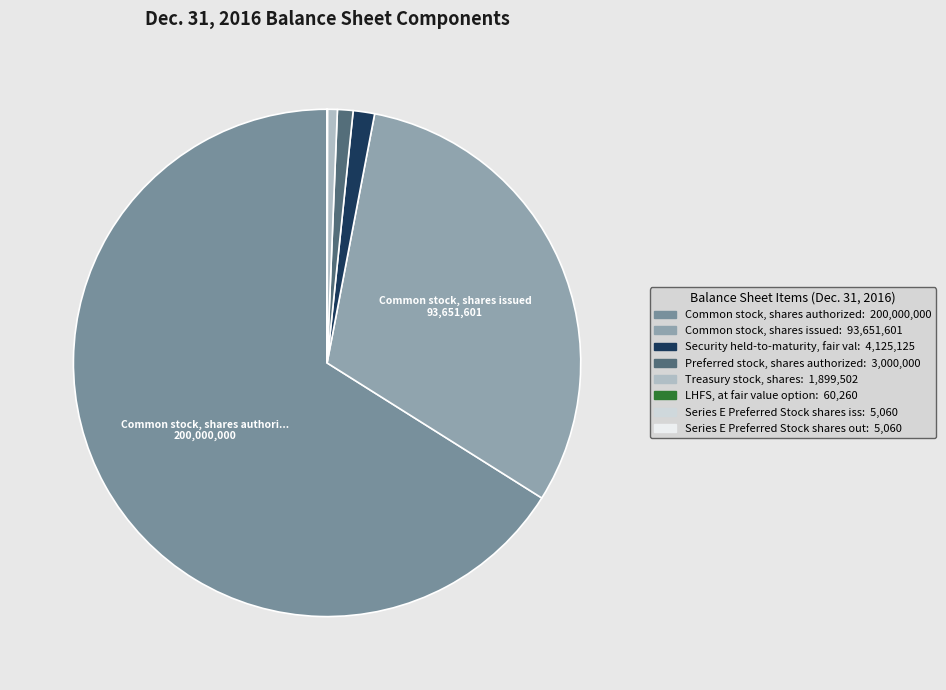

How many segments does this pie chart have?

8